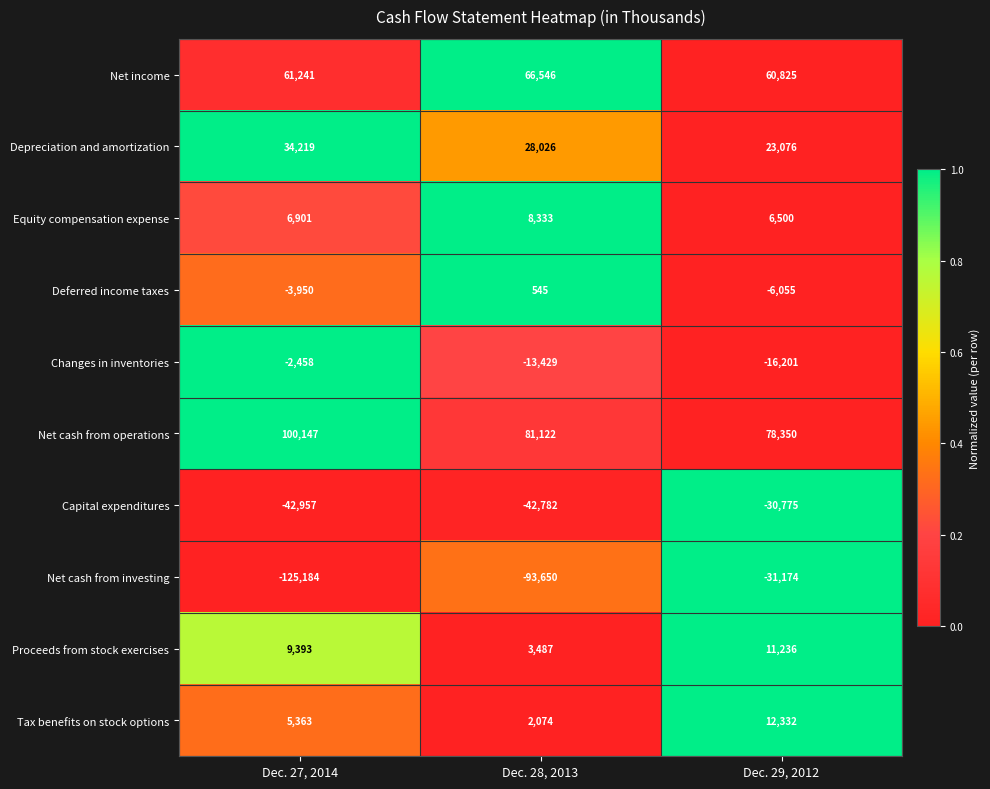

The Net cash from operations series shows 20790 at Dec. 28, 2013. True or false?

False